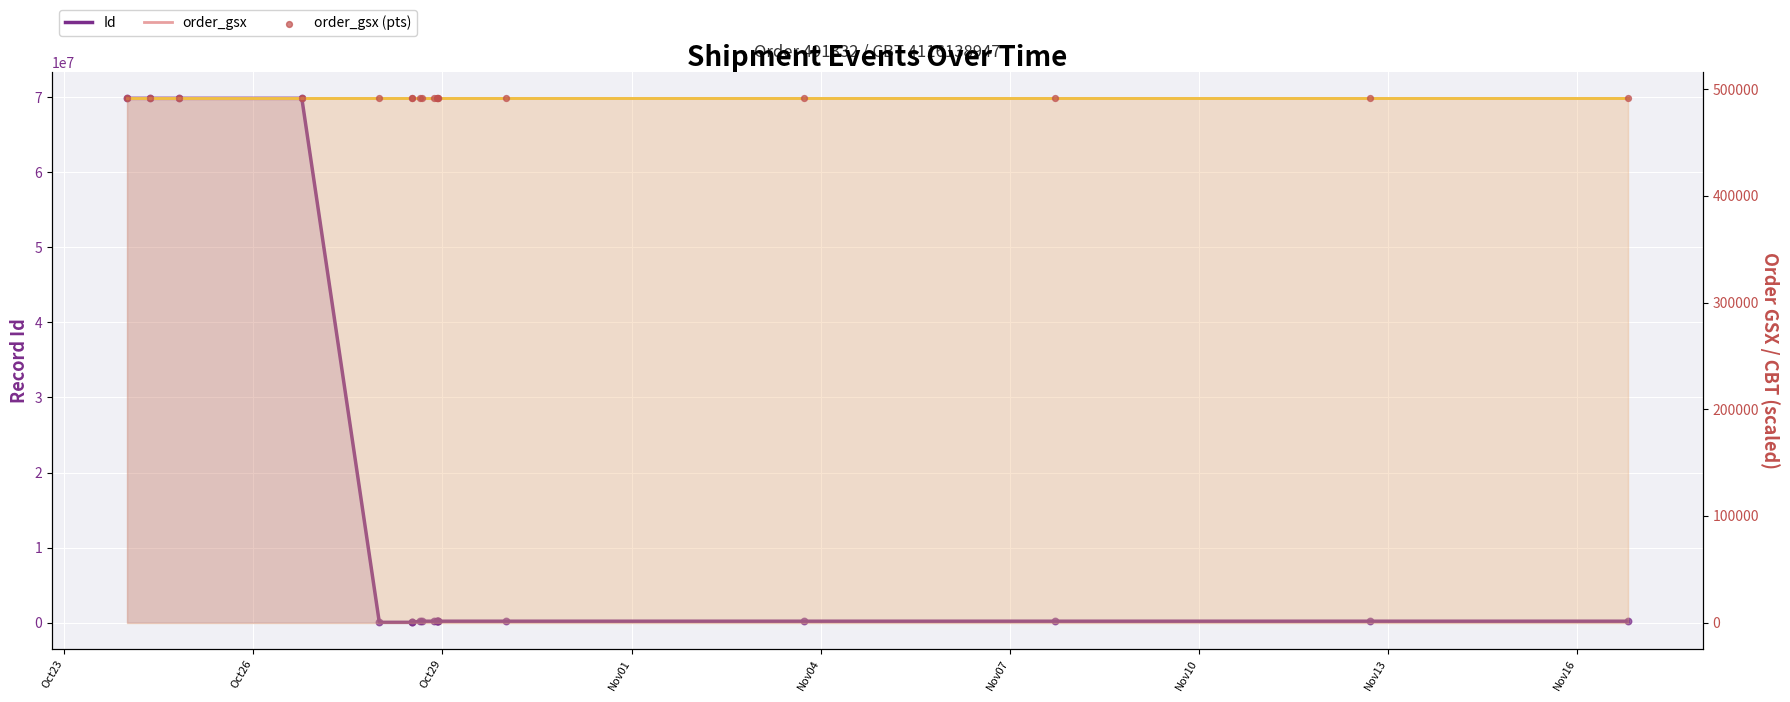

Which series has the largest Y range (max minus min)?

Id